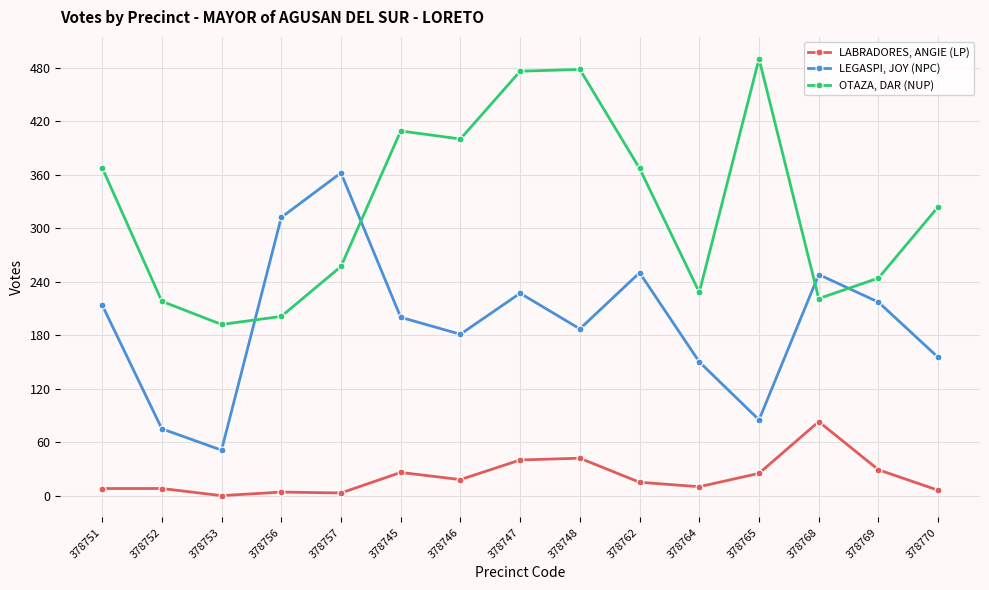

How many series are shown in this chart?

3